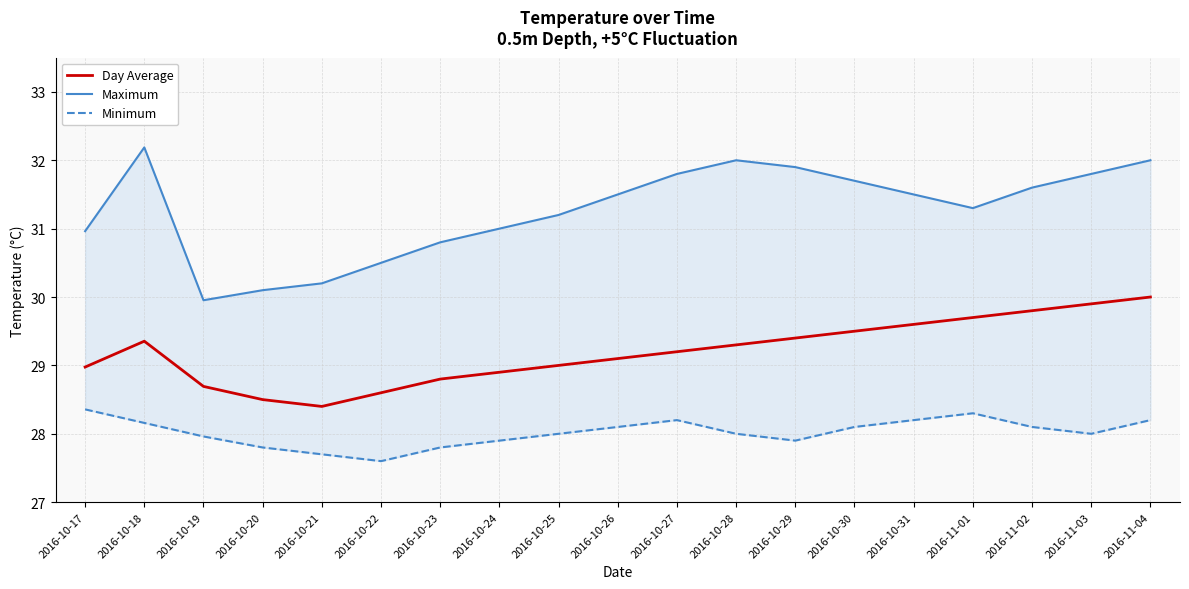

What is the sum of the Maximum values at 2016-11-02 and 2016-11-01?

62.9